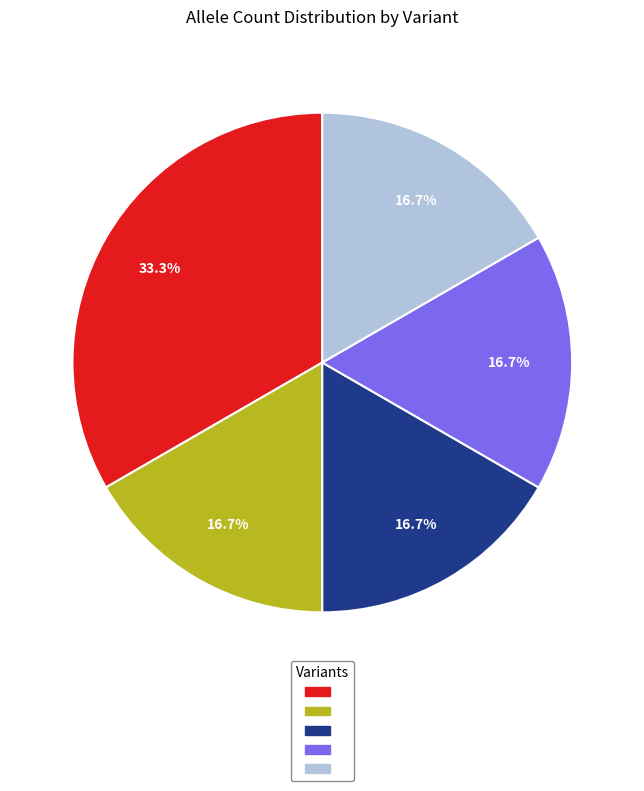

Is there any slice that represents more than half of the pie?

No